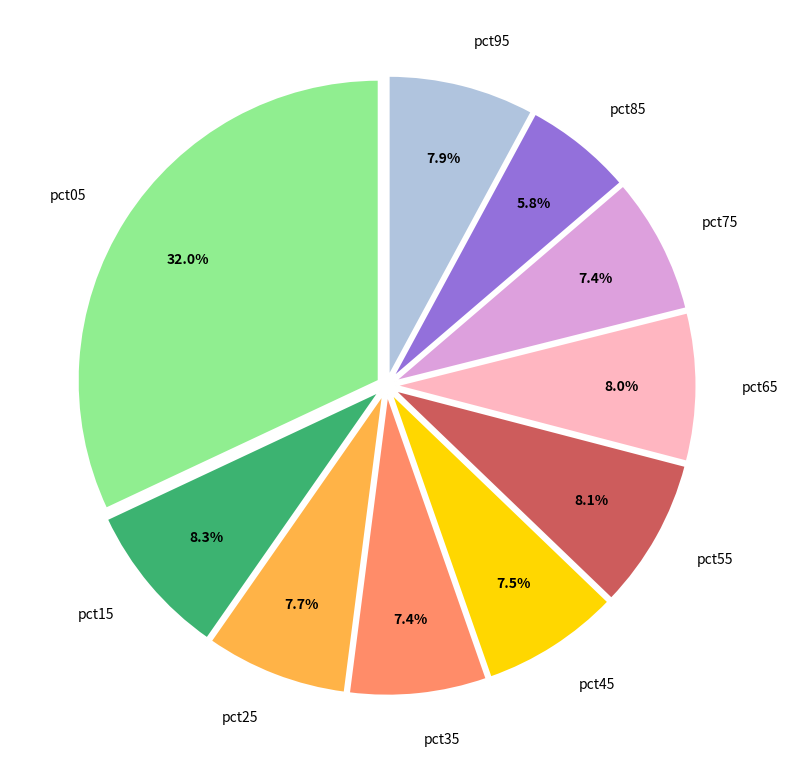

Is there a majority slice in this chart?

No